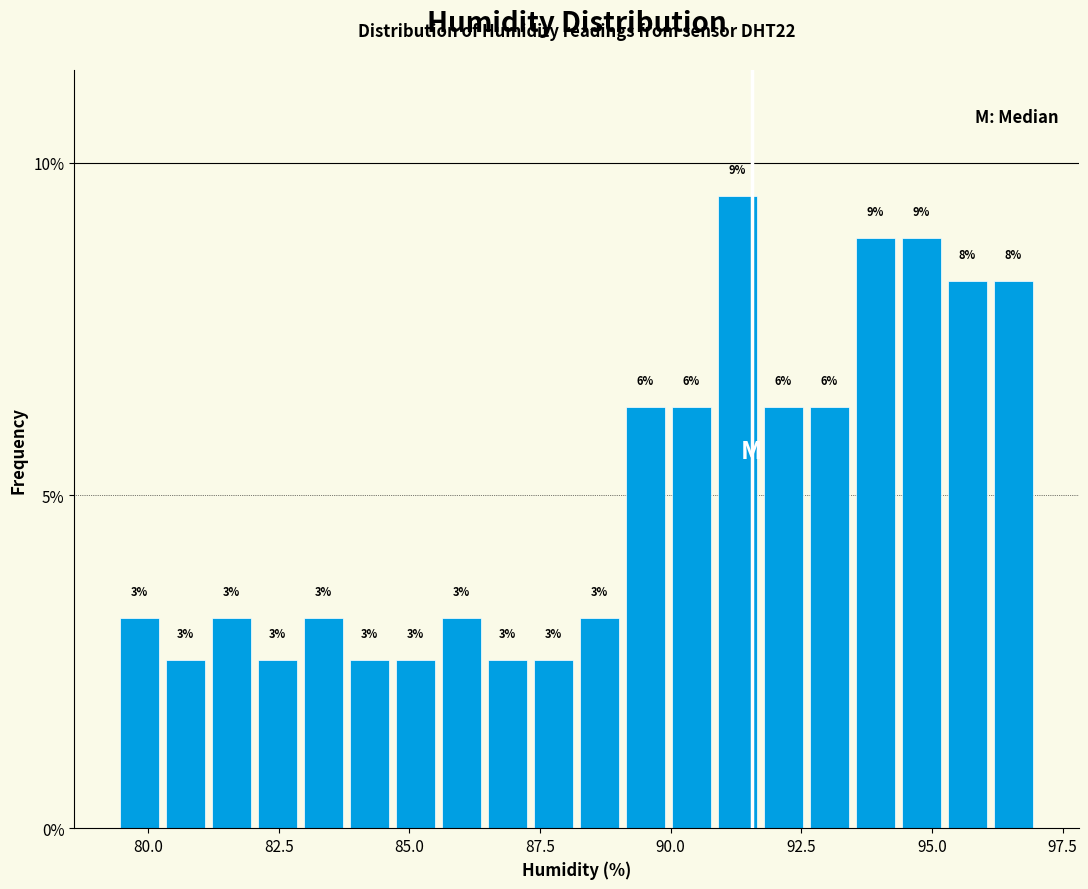

Read against the x-axis, roughly where is the centre of the tallest bar?

91.5